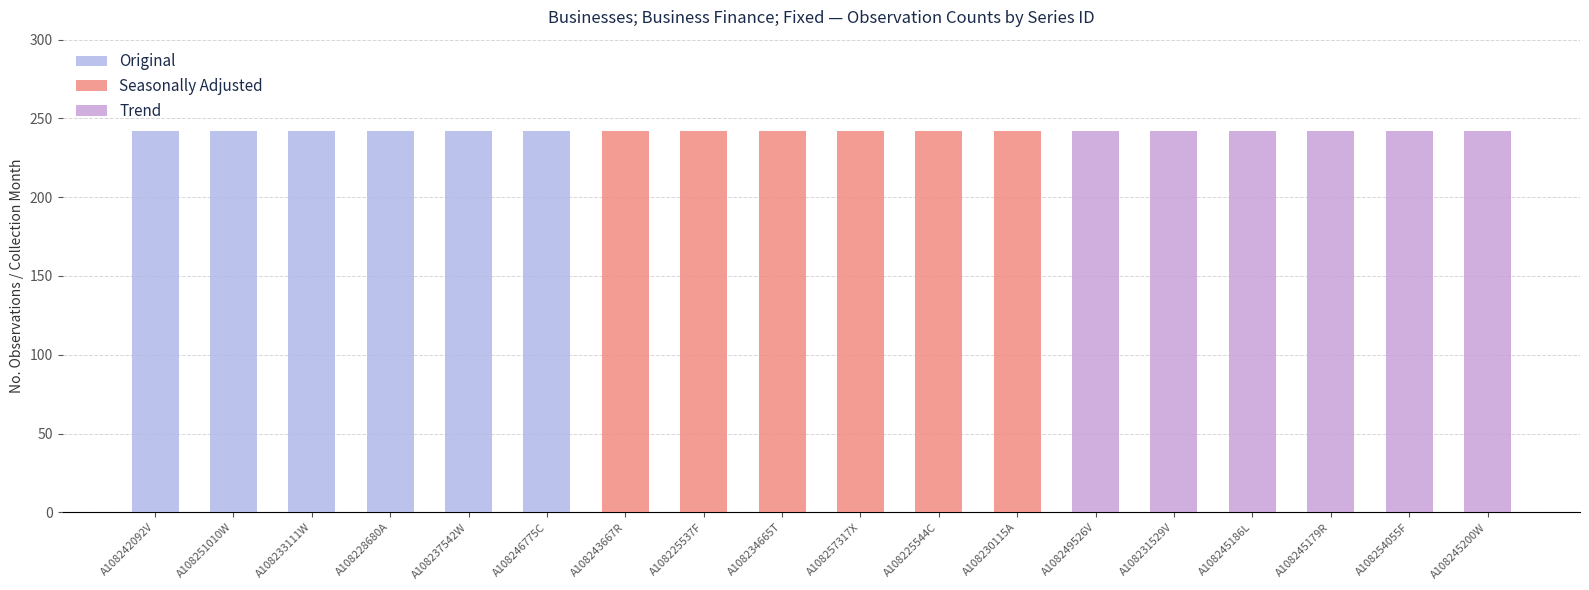

What is the sum of all No. Obs. values?

4356